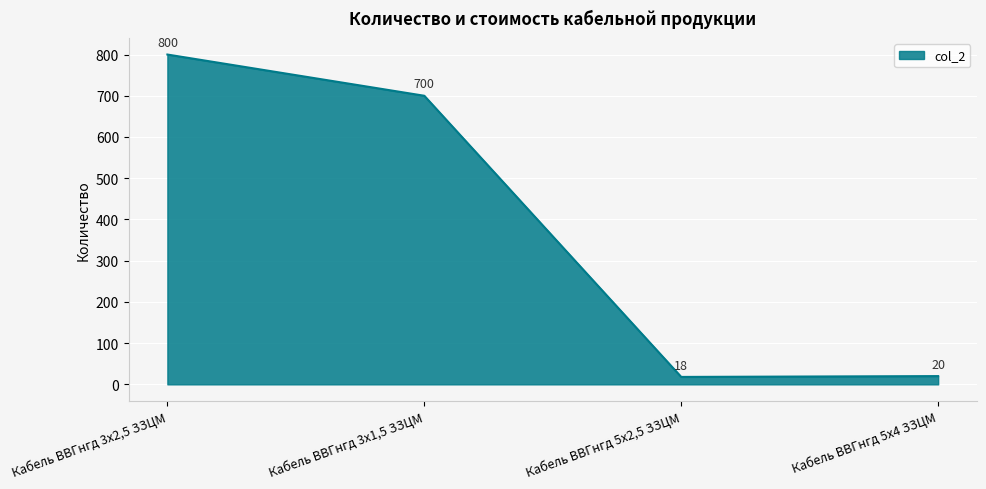

What is the sum of the values at Кабель ВВГнгд 5x2,5 ЗЗЦМ and Кабель ВВГнгд 5x4 ЗЗЦМ?

38